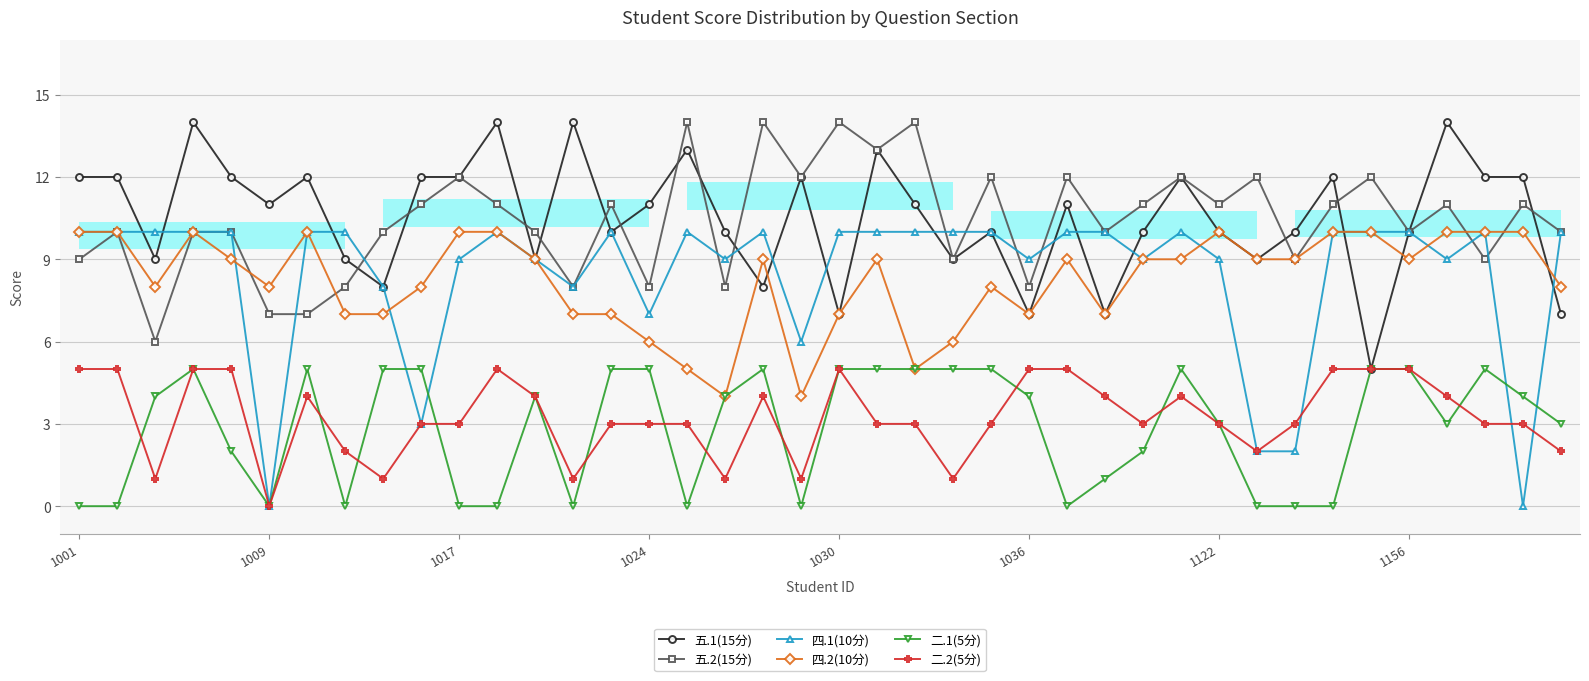

True or false: 四.1(10分) has more than 2 points higher than both neighbors.

True